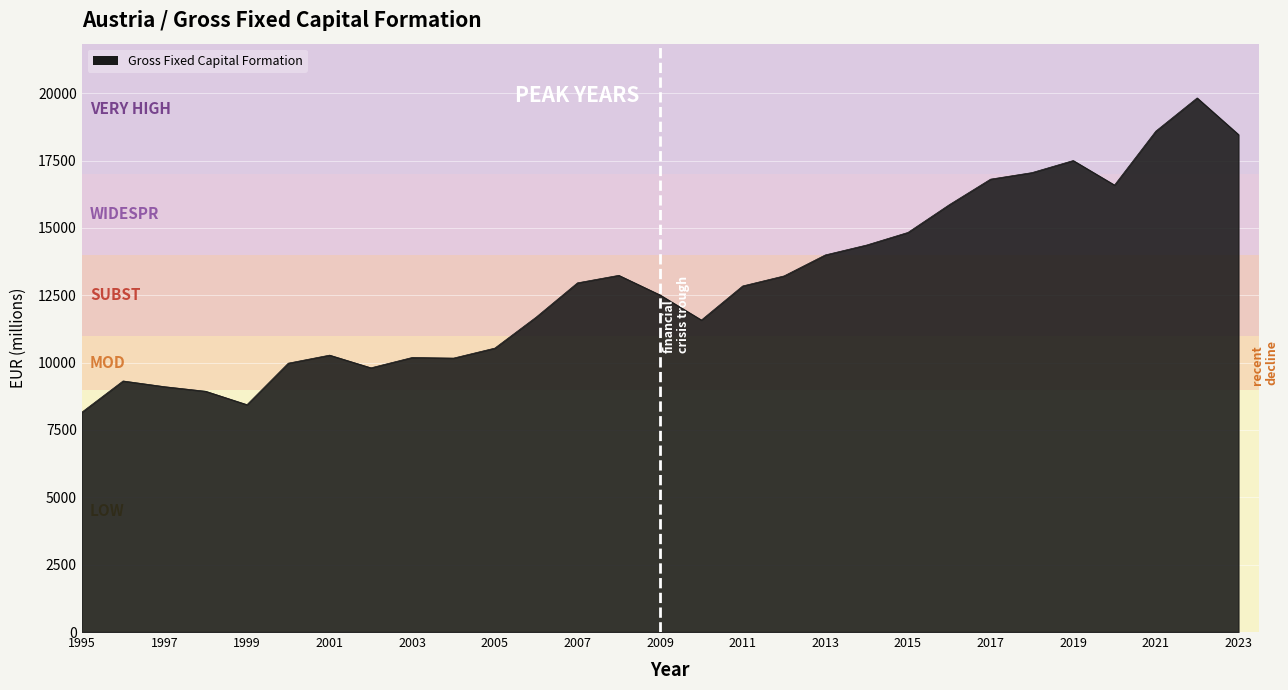

What is the greatest value displayed?

19825.3